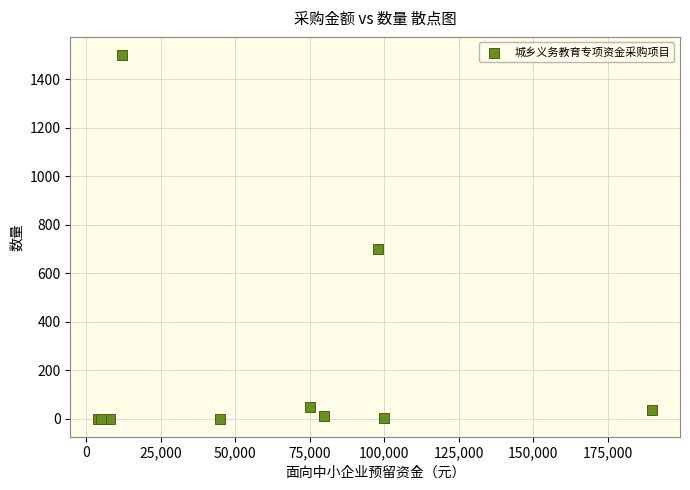

What Y value in the scatter plot is closest to 750?

700